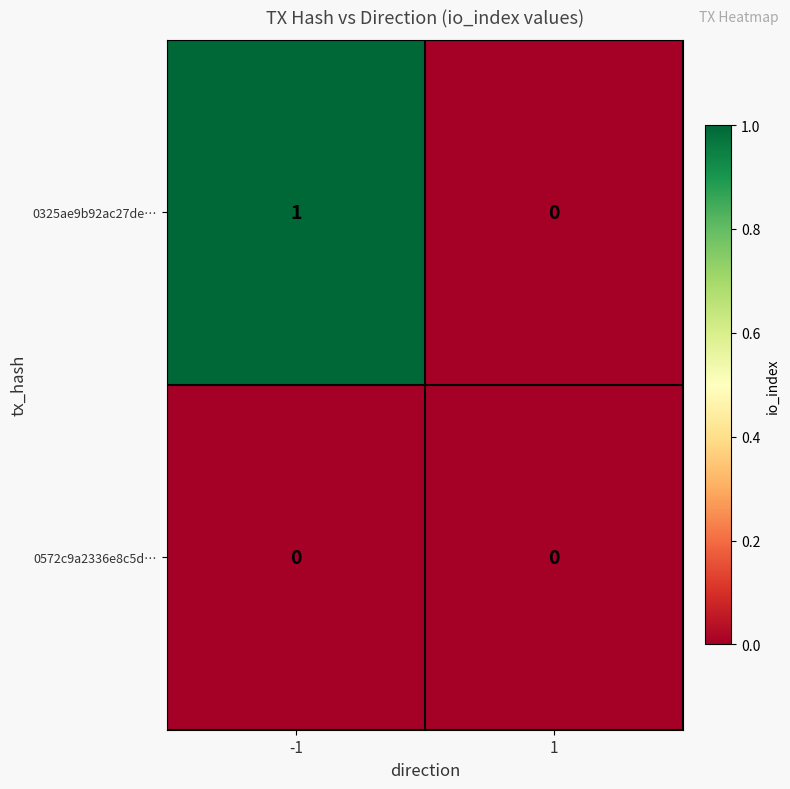

Reading left to right, transcribe all the data shown in this chart.

0325ae9b92ac27de…: -1=1	1=0
0572c9a2336e8c5d…: -1=0	1=0